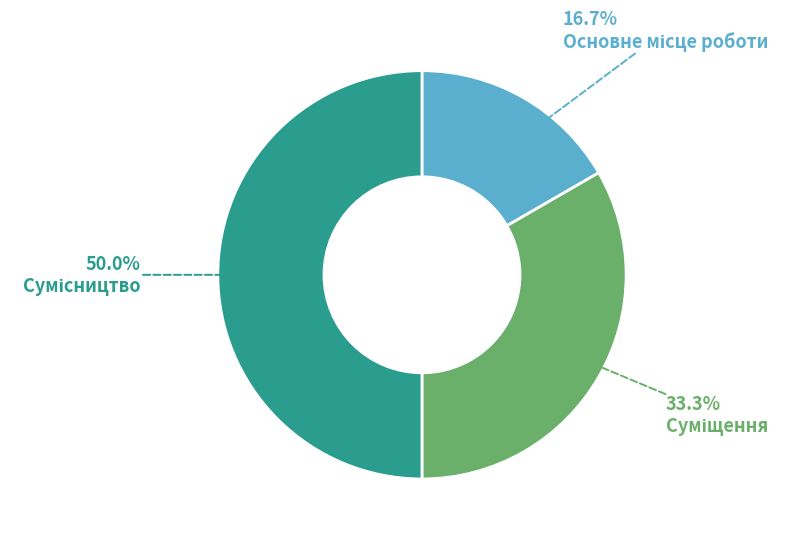

Which category has the smallest portion of the pie?

Основне місце роботи